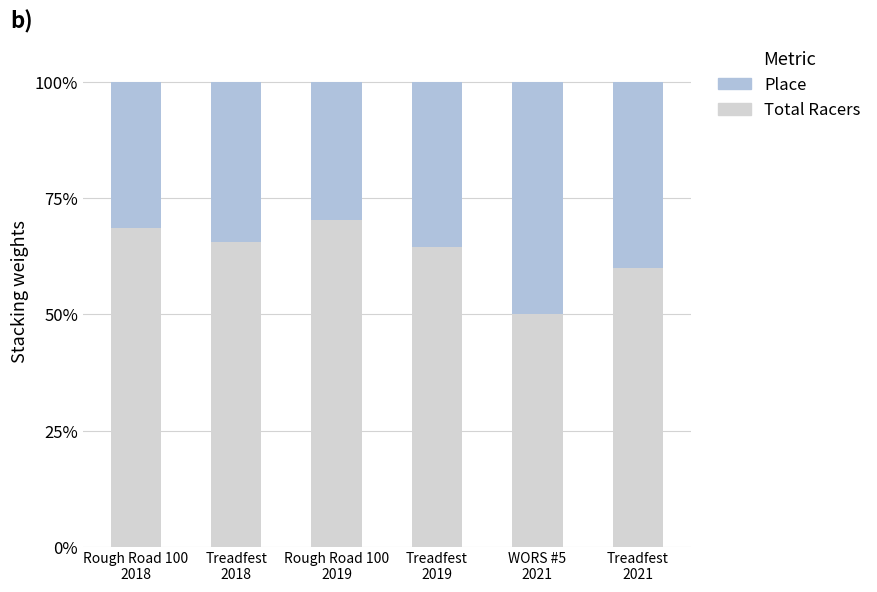

What is the maximum value for Total Racers?

70.3